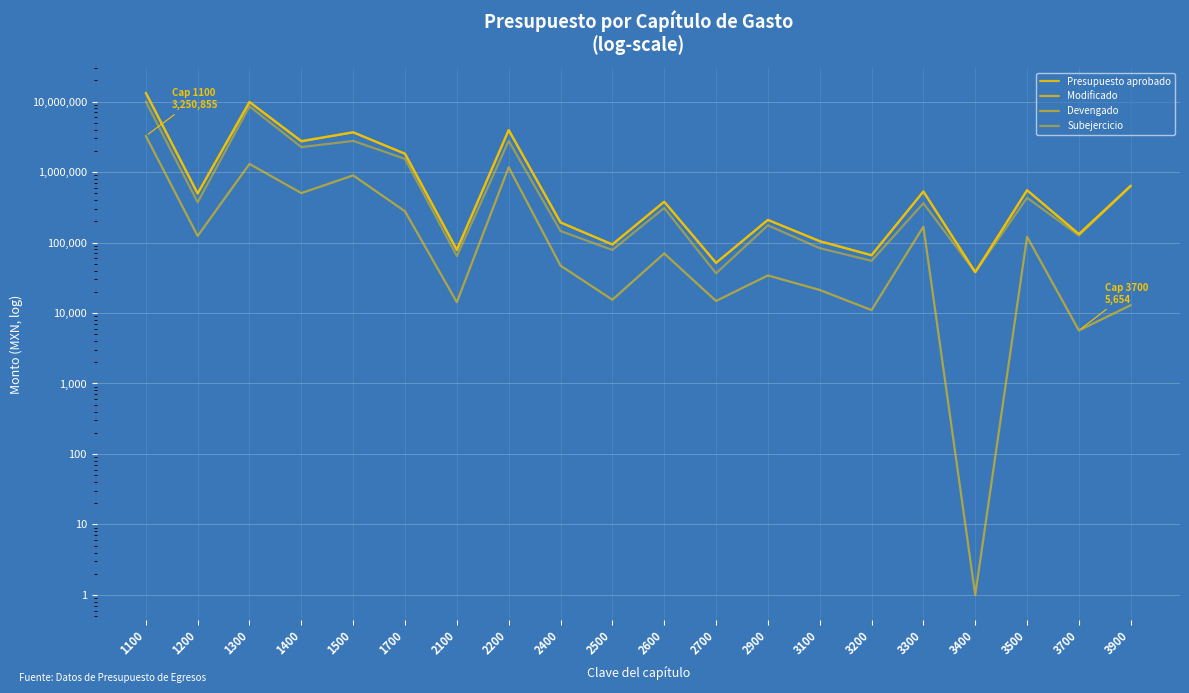

Which series has the largest range (max minus min)?

Presupuesto aprobado